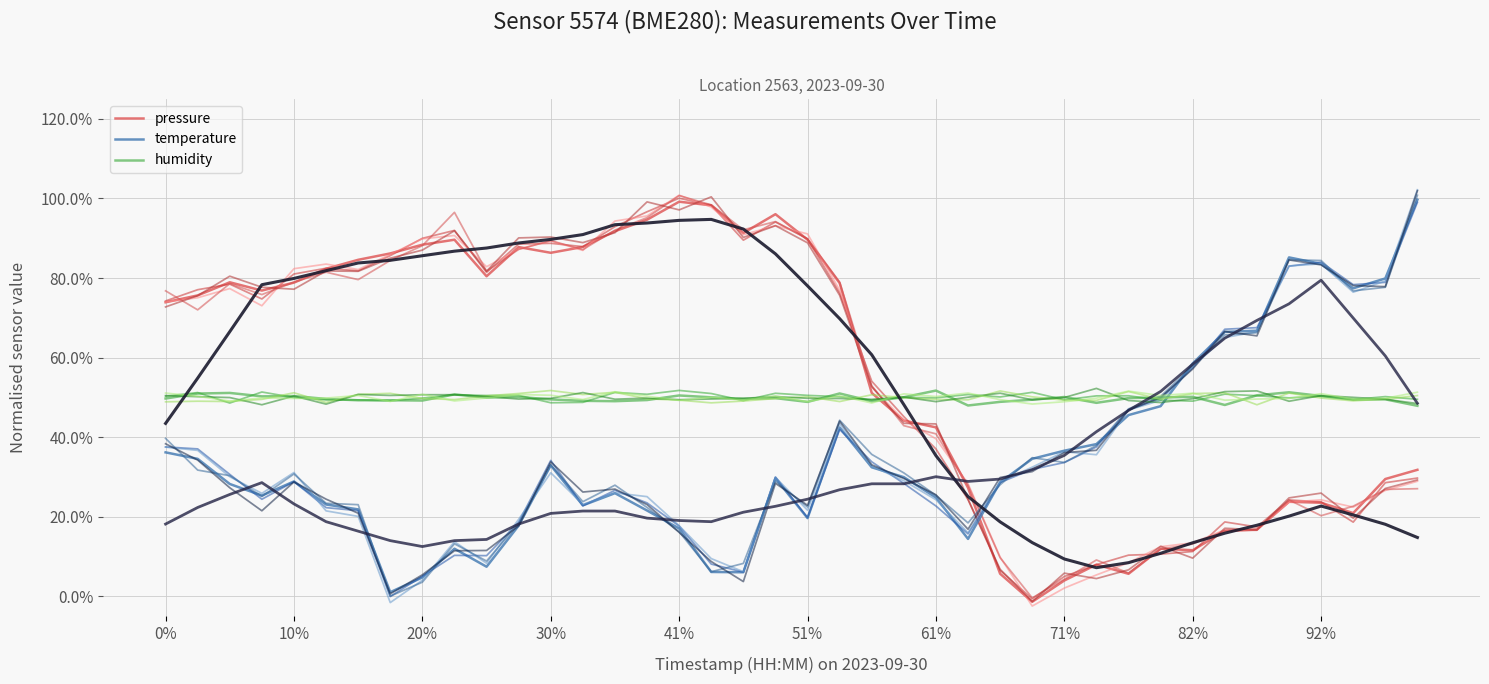

The humidity series shows 0.1 at 27. True or false?

False